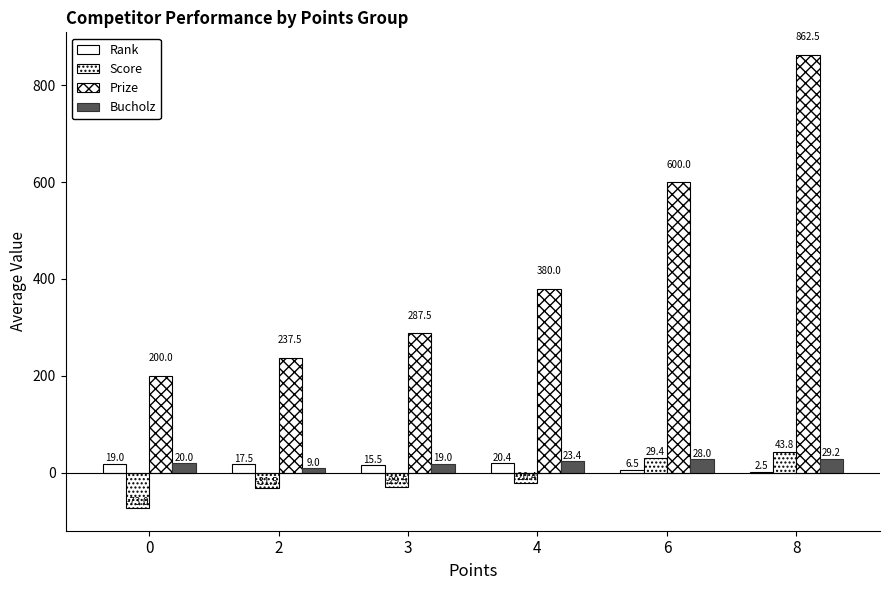

How many categories are shown in the chart?

6